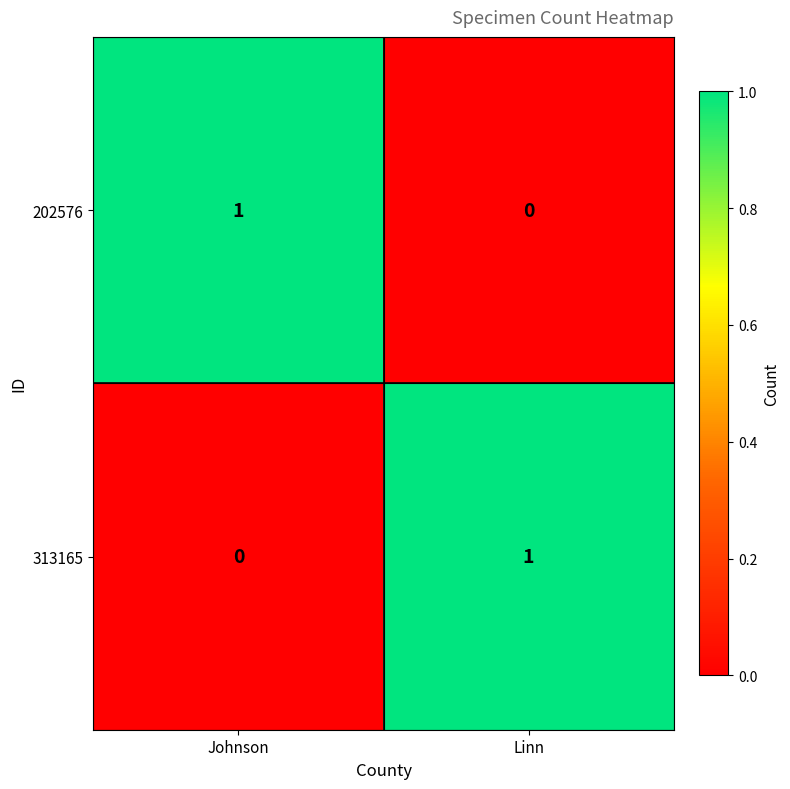

Where is 313165 nearest to the value 0?

Johnson